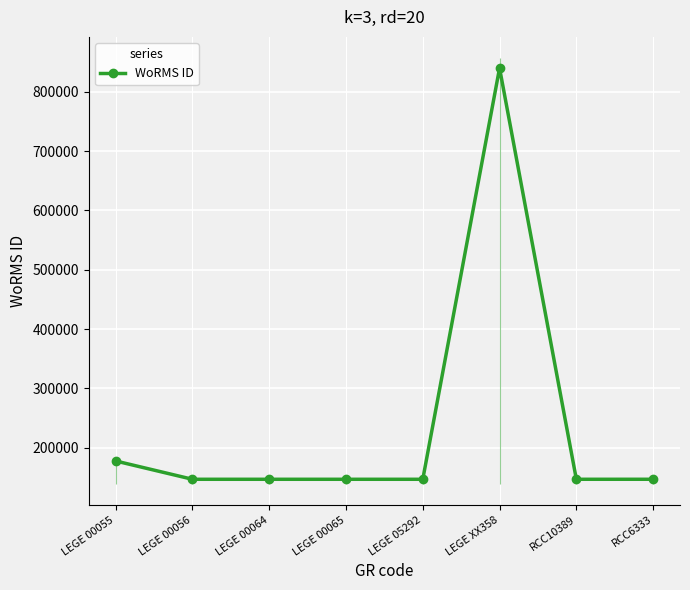

Reading right to left, transcribe all the data shown in this chart.

146702	146690	839906	146690	146690	146690	146690	177539